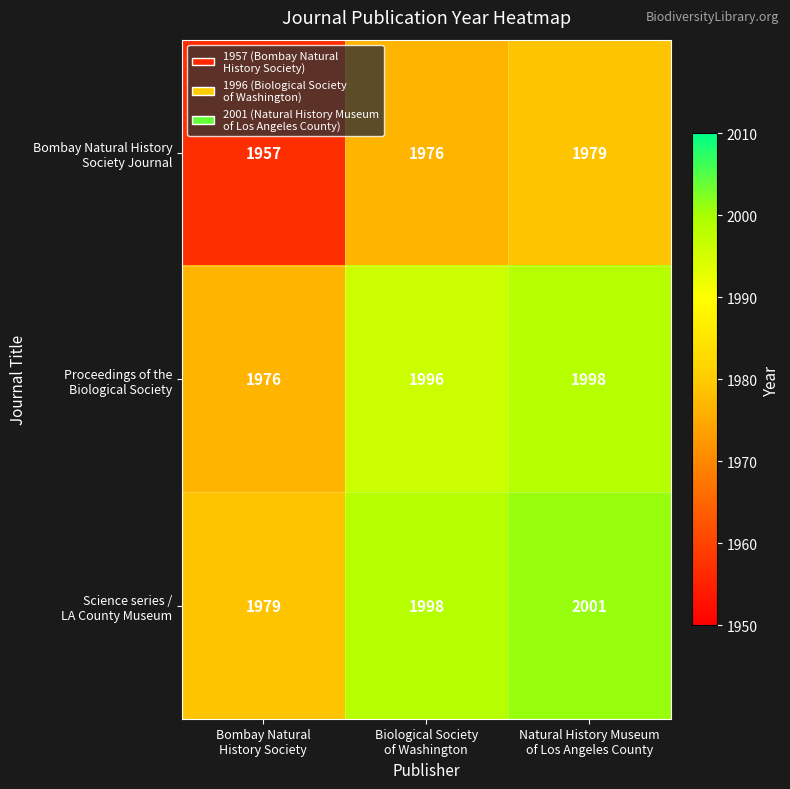

At how many categories does at least one series exceed 1969?

3